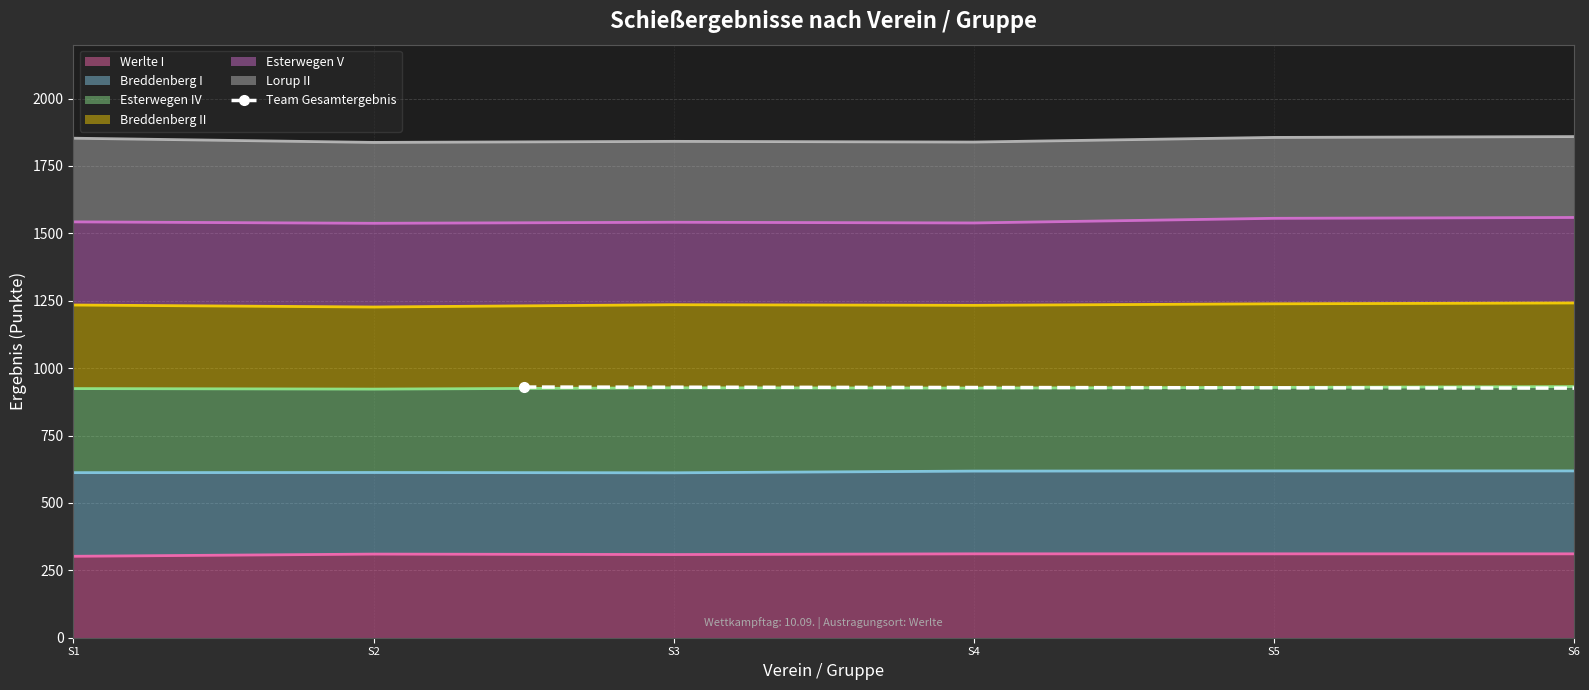

Which has a higher value, S5 or S2?

S5